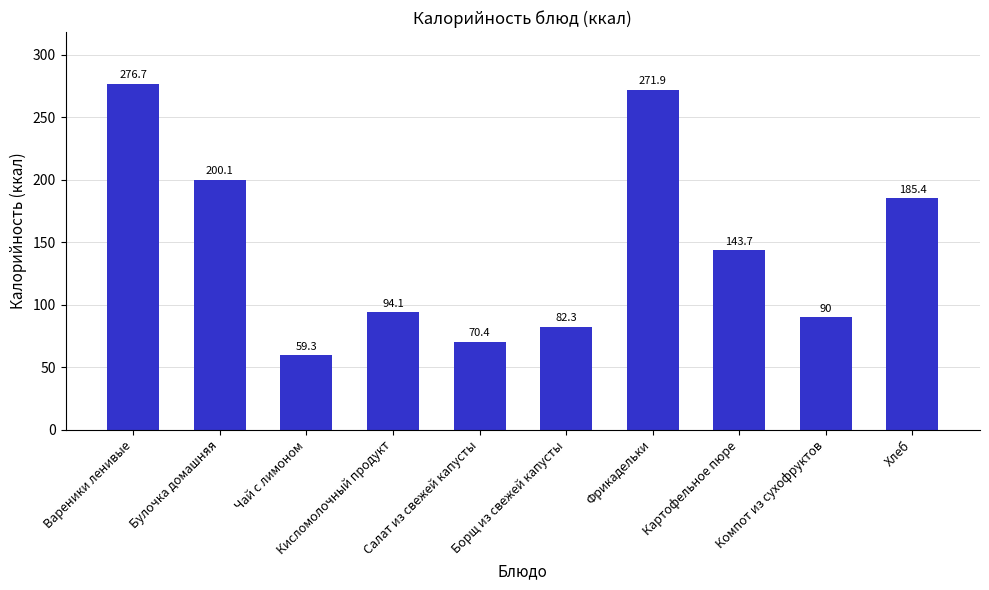

Where is the data nearest to the value 168?

Хлеб